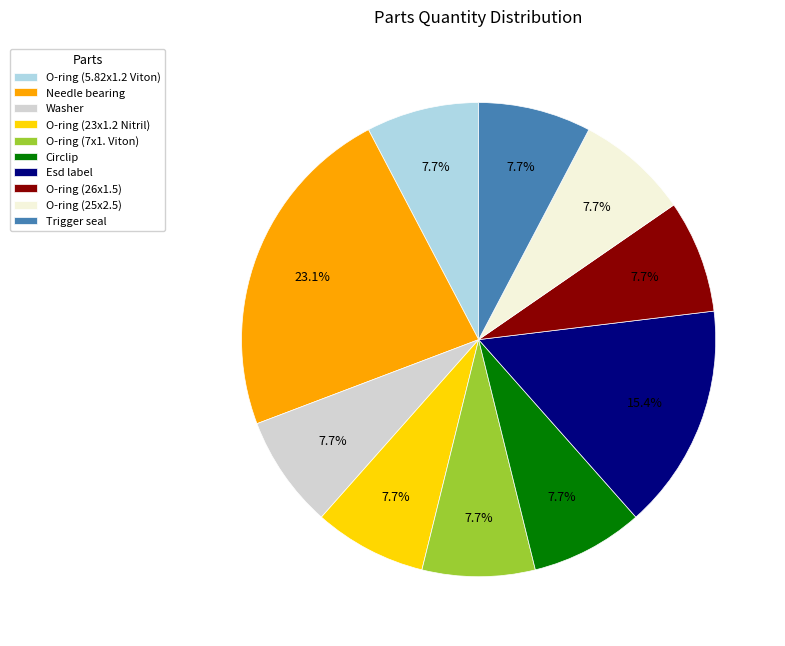

Does any single category account for the majority?

No